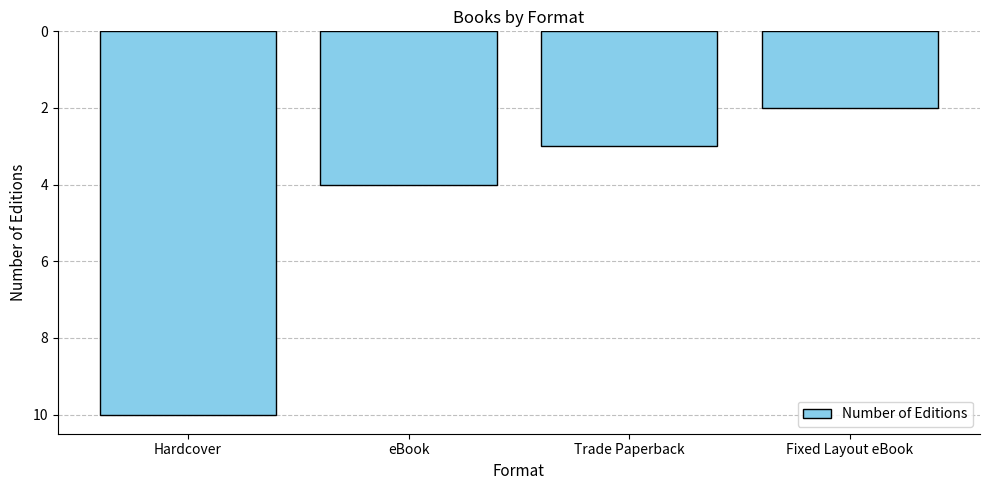

List the labels in order of value, largest first.

Hardcover, eBook, Trade Paperback, Fixed Layout eBook